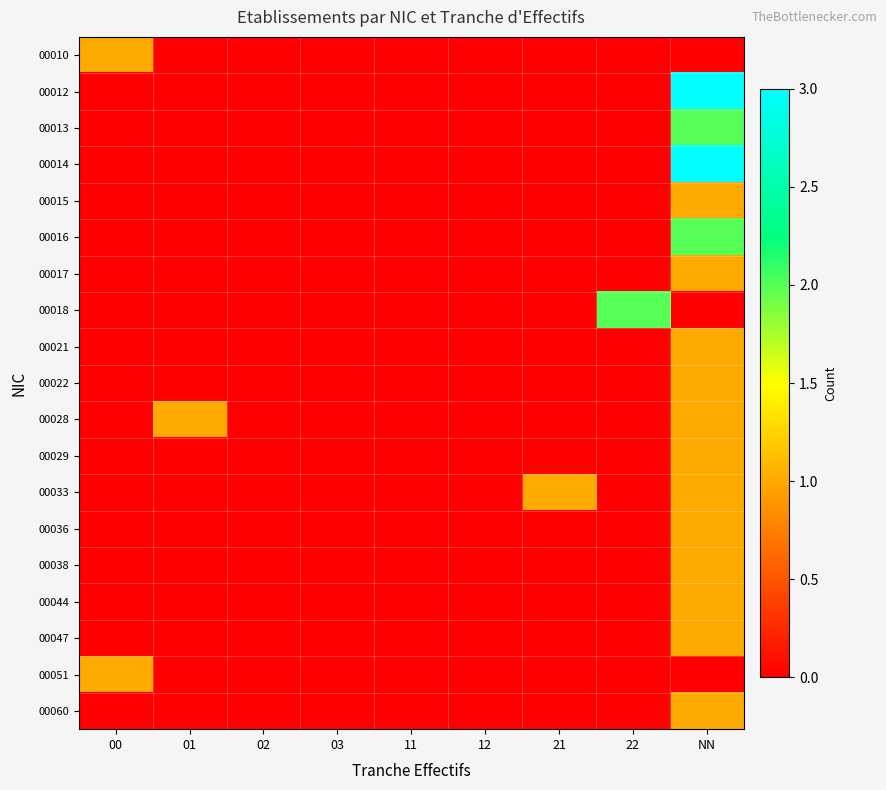

Which label corresponds to the largest value in the chart?

NN